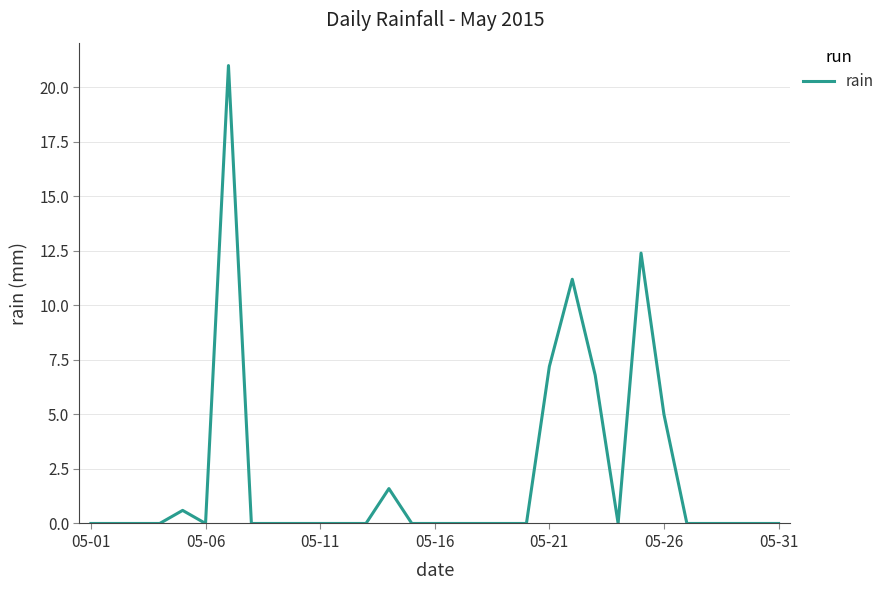

Count the number of categories in the chart.

31